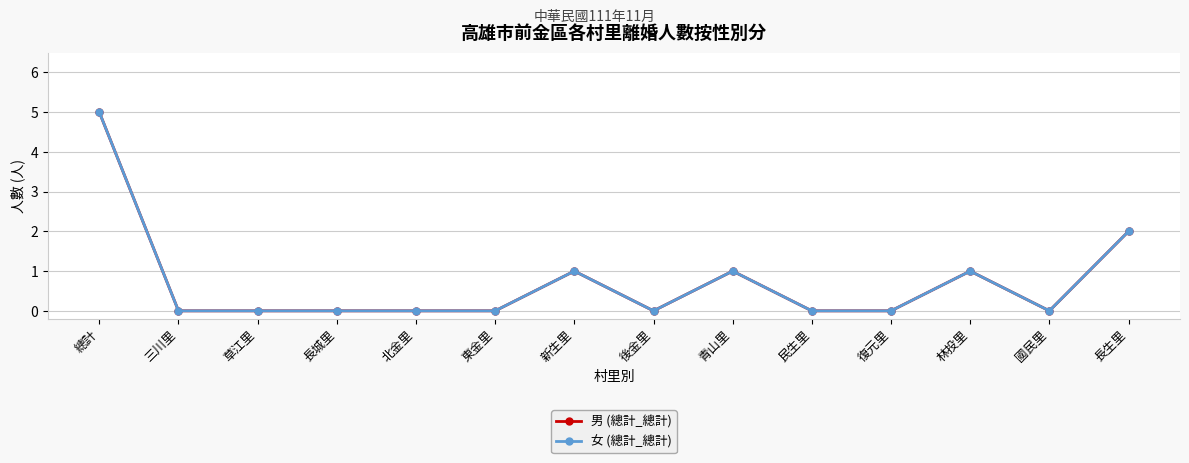

List the labels in order of 女 (總計_總計) value, smallest first.

三川里, 草江里, 長城里, 北金里, 東金里, 後金里, 民生里, 復元里, 國民里, 新生里, 青山里, 林投里, 長生里, 總計